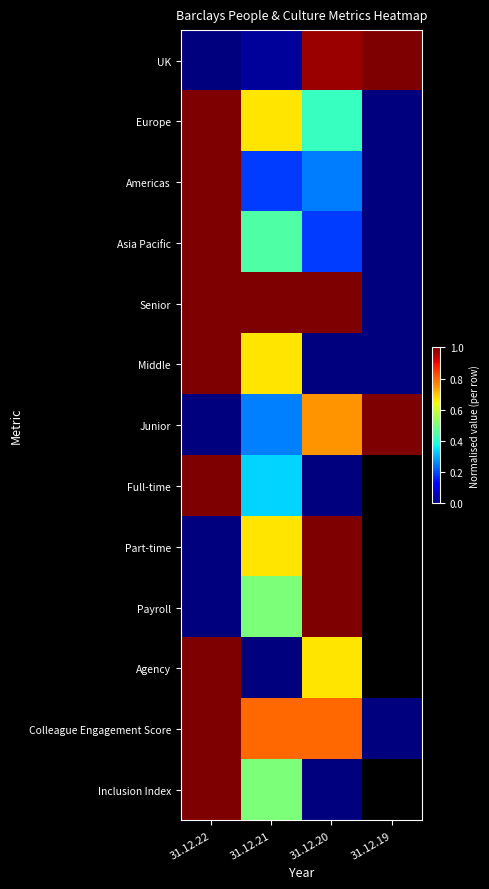

What value does the Middle series have at 31.12.22?

1.0